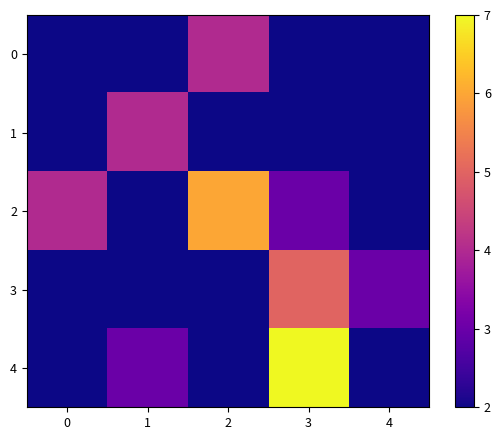

At 0, list the series in order from smallest to largest.

0, 1, 3, 4, 2